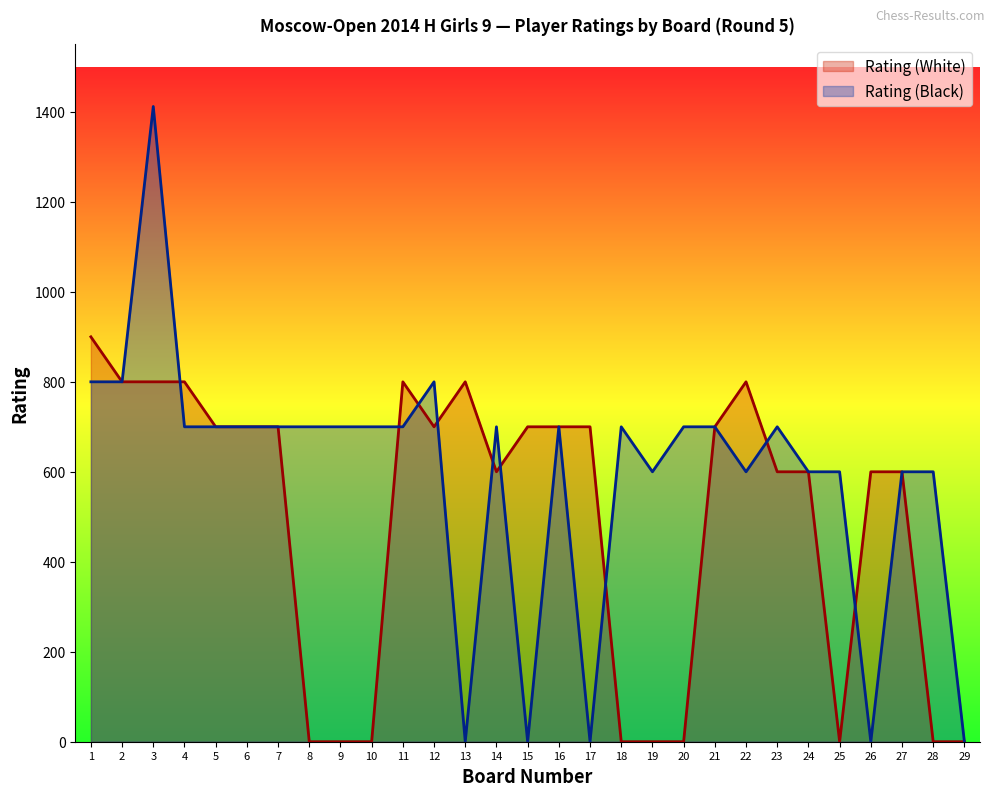

What is the sum of the Rating (Black) values at 29 and 9?

700